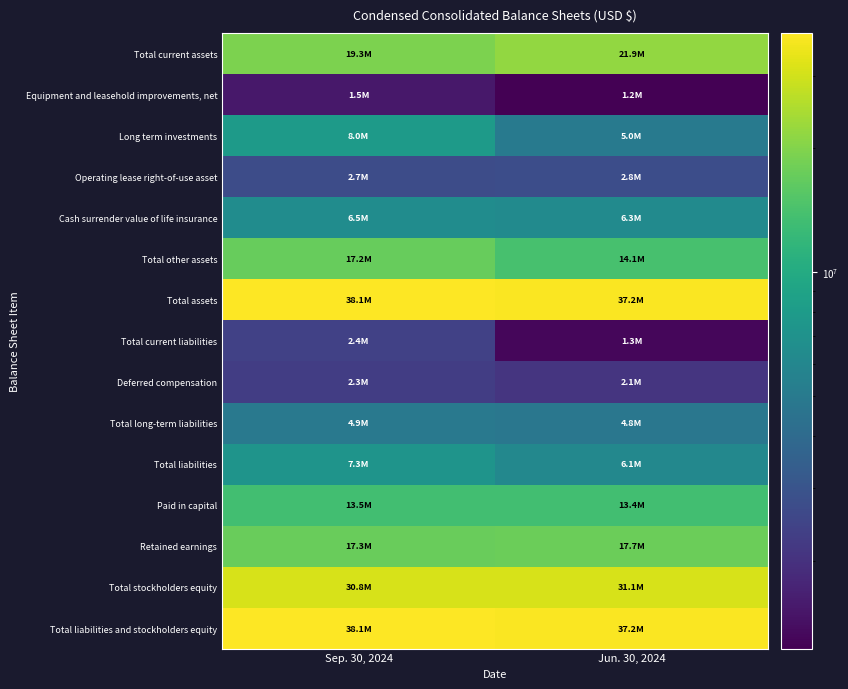

Rank the series by their maximum value, from lowest to highest.

Equipment and leasehold improvements, net, Deferred compensation, Total current liabilities, Operating lease right-of-use asset, Total long-term liabilities, Cash surrender value of life insurance, Total liabilities, Long term investments, Paid in capital, Total other assets, Retained earnings, Total current assets, Total stockholders equity, Total assets, Total liabilities and stockholders equity